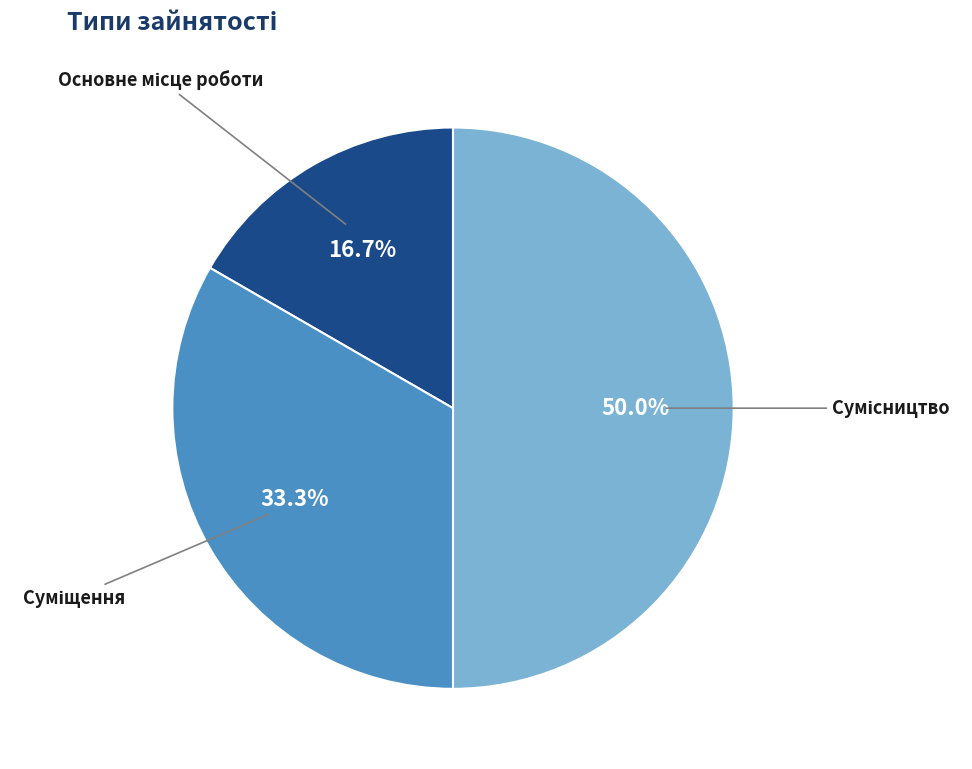

To the nearest percent, what percentage of the pie is Основне місце роботи?

17%